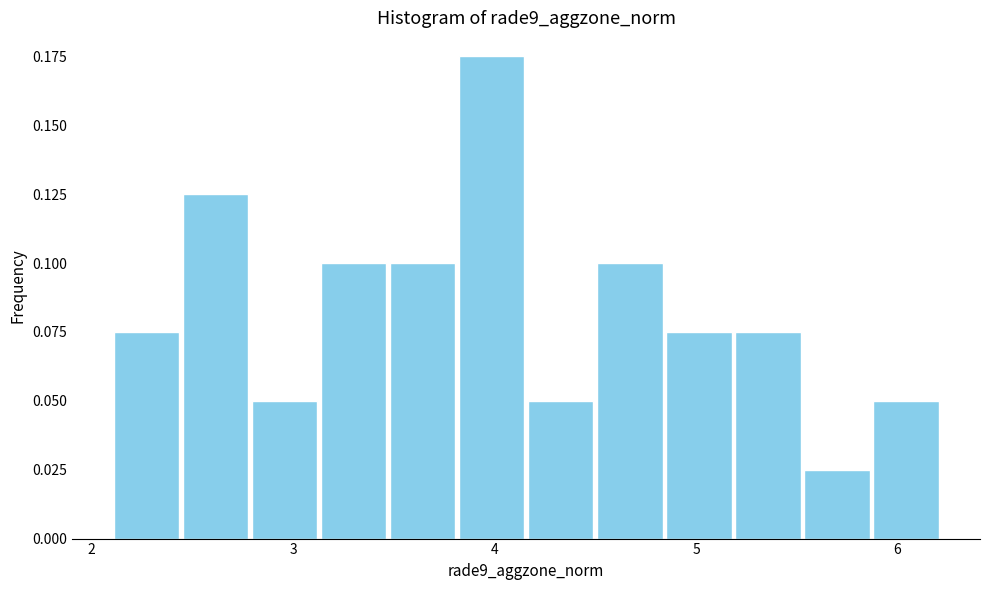

Read against the x-axis, roughly where is the centre of the tallest bar?

4.0